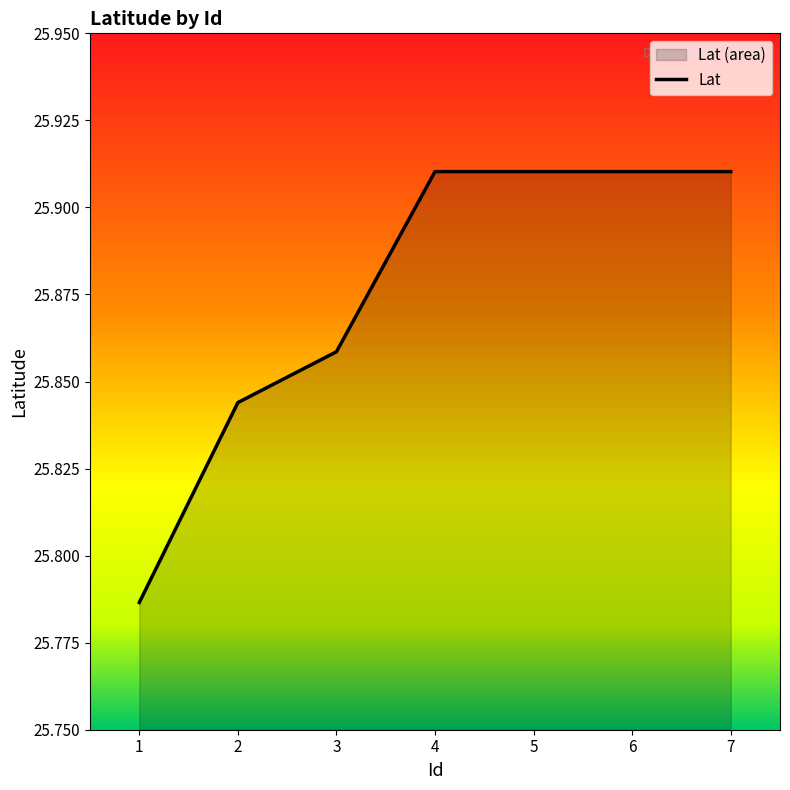

What is the difference between the second highest and minimum values?

0.1